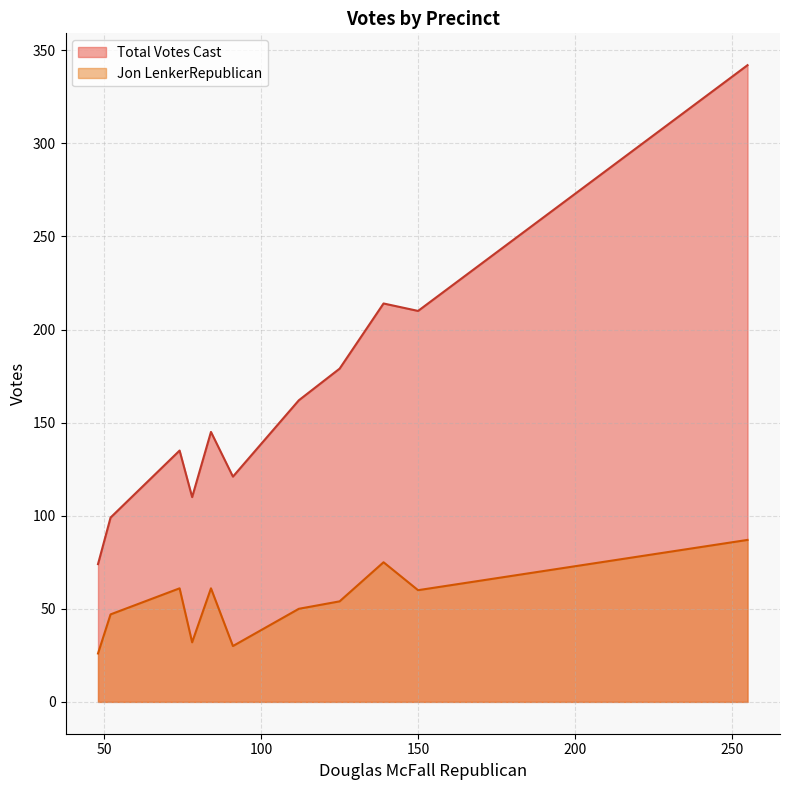

Is it true that Total Votes Cast equals 40 at 7 Northwest?

False